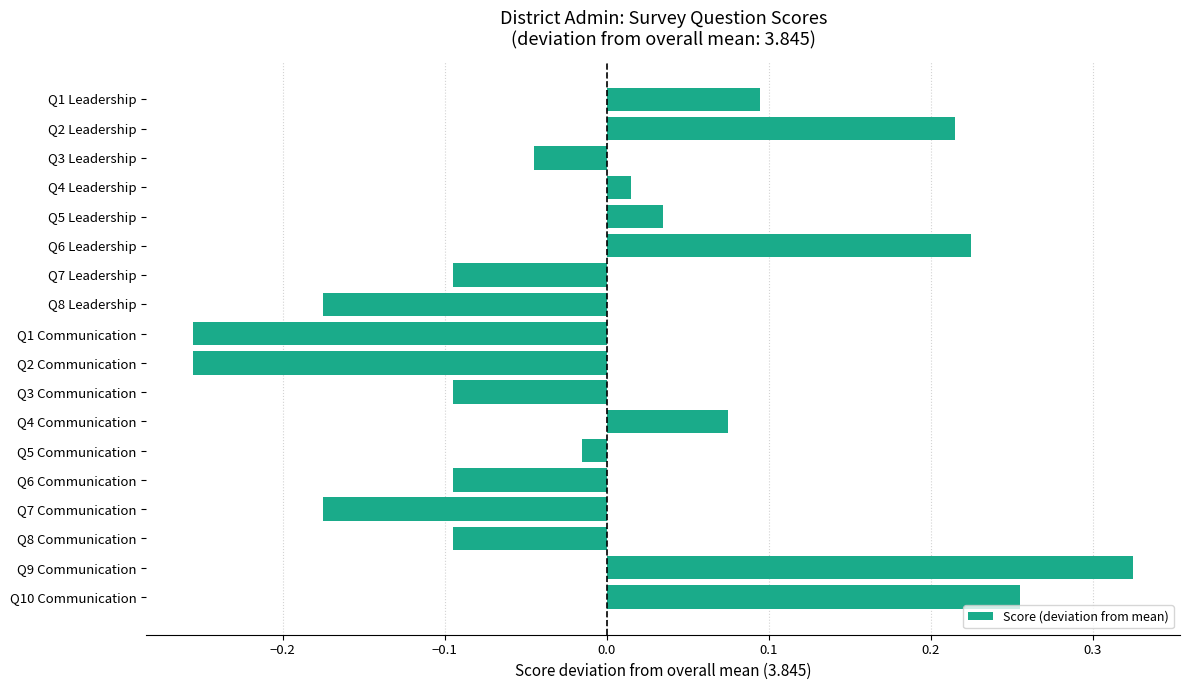

Which has a higher value, Q9 Communication or Q3 Leadership?

Q9 Communication